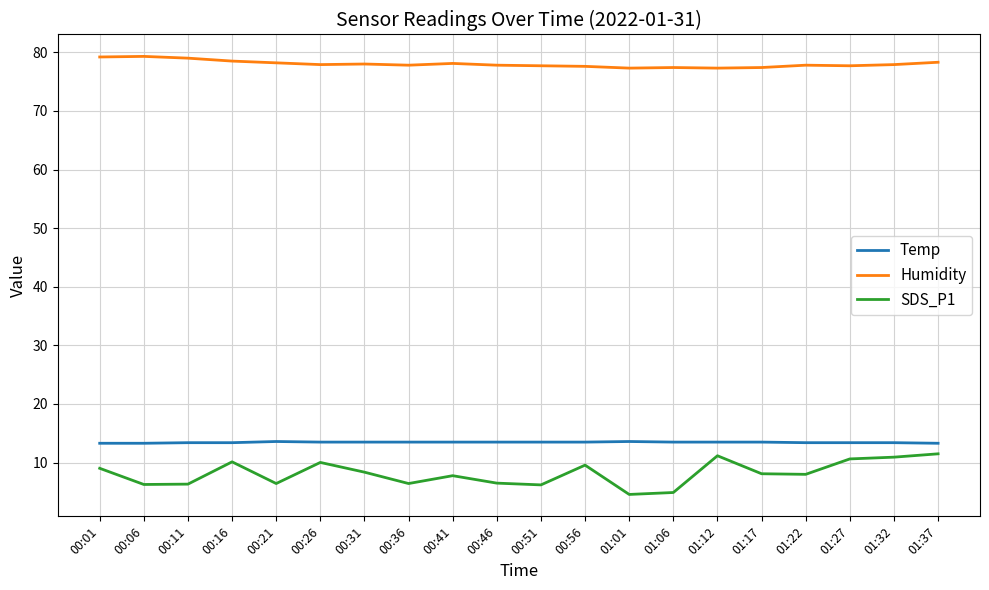

The Humidity series shows 78.1 at 00:41. True or false?

True